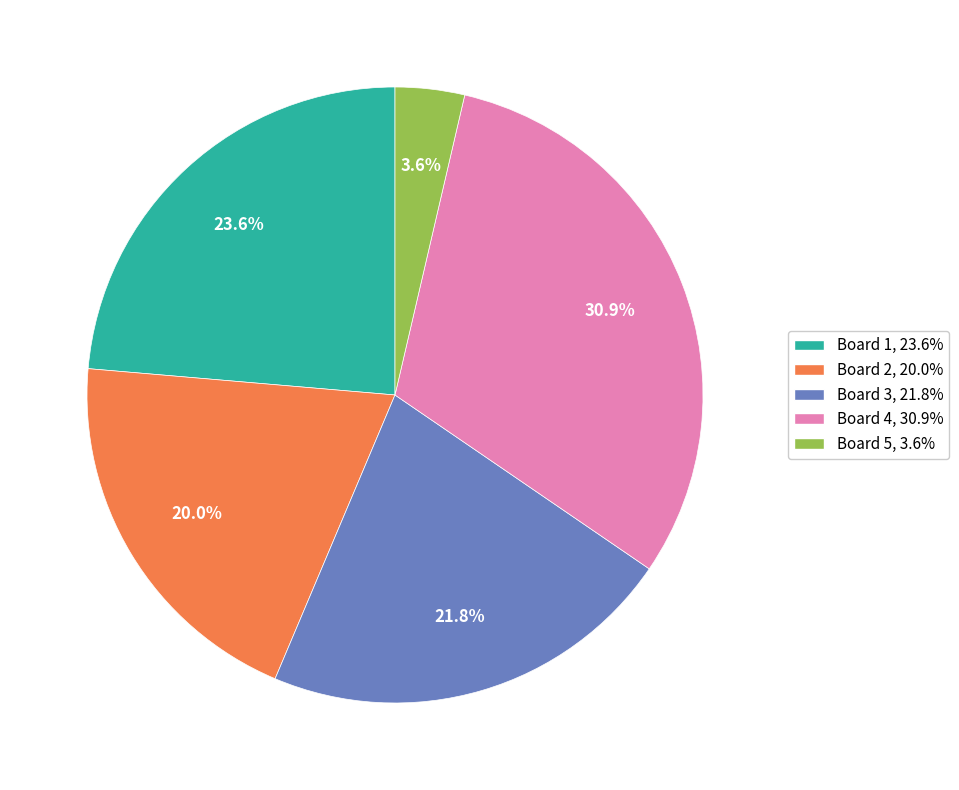

Combined, do Board 1 and Board 4 account for over 50%?

Yes